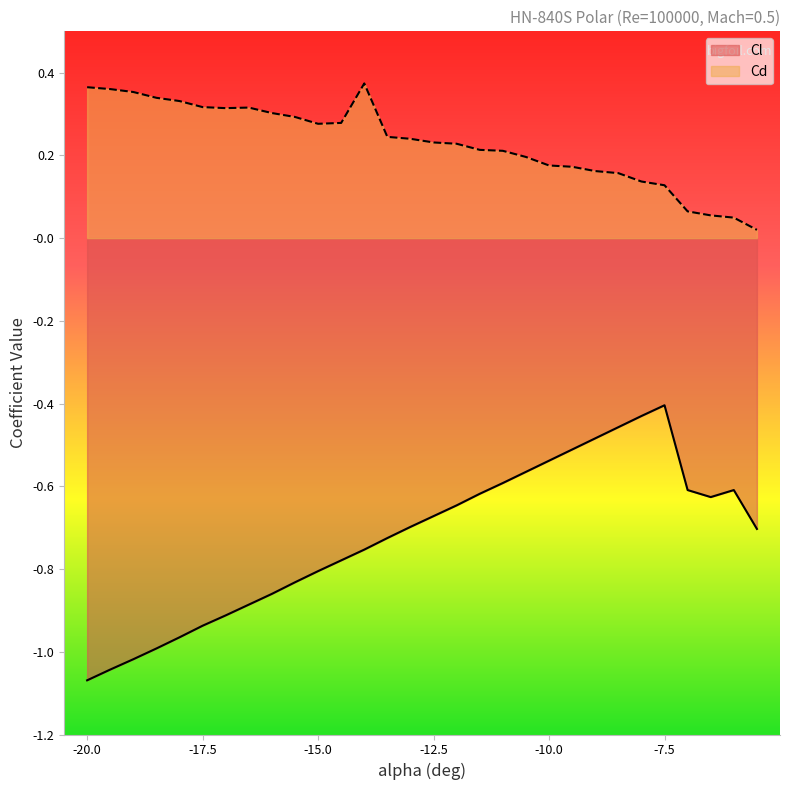

What is the total value across all series at -14.5?

-0.5